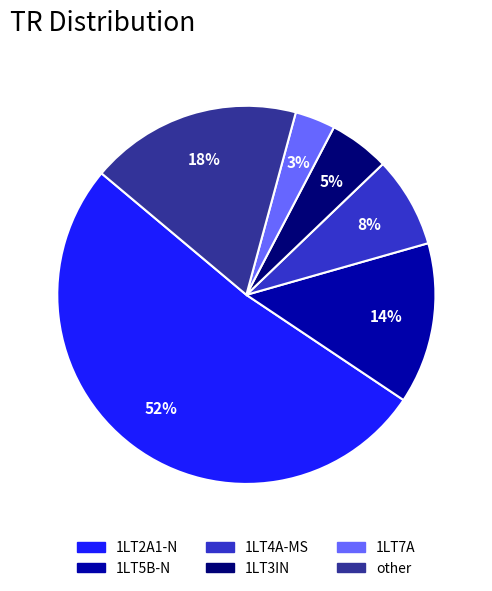

Rank the categories by value from lowest to highest.

1LT7A, 1LT3IN, 1LT4A-MS, 1LT5B-N, other, 1LT2A1-N